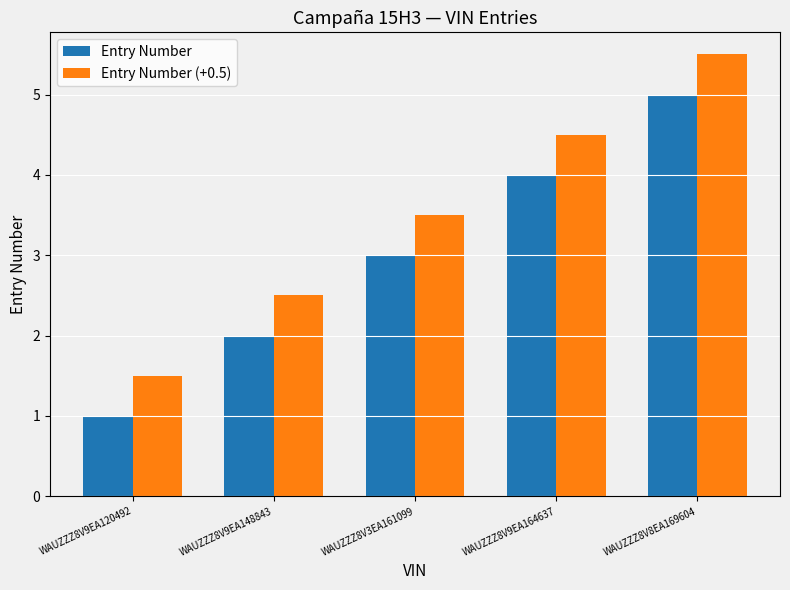

How many Entry Number (+0.5) values are between 2 and 4?

2